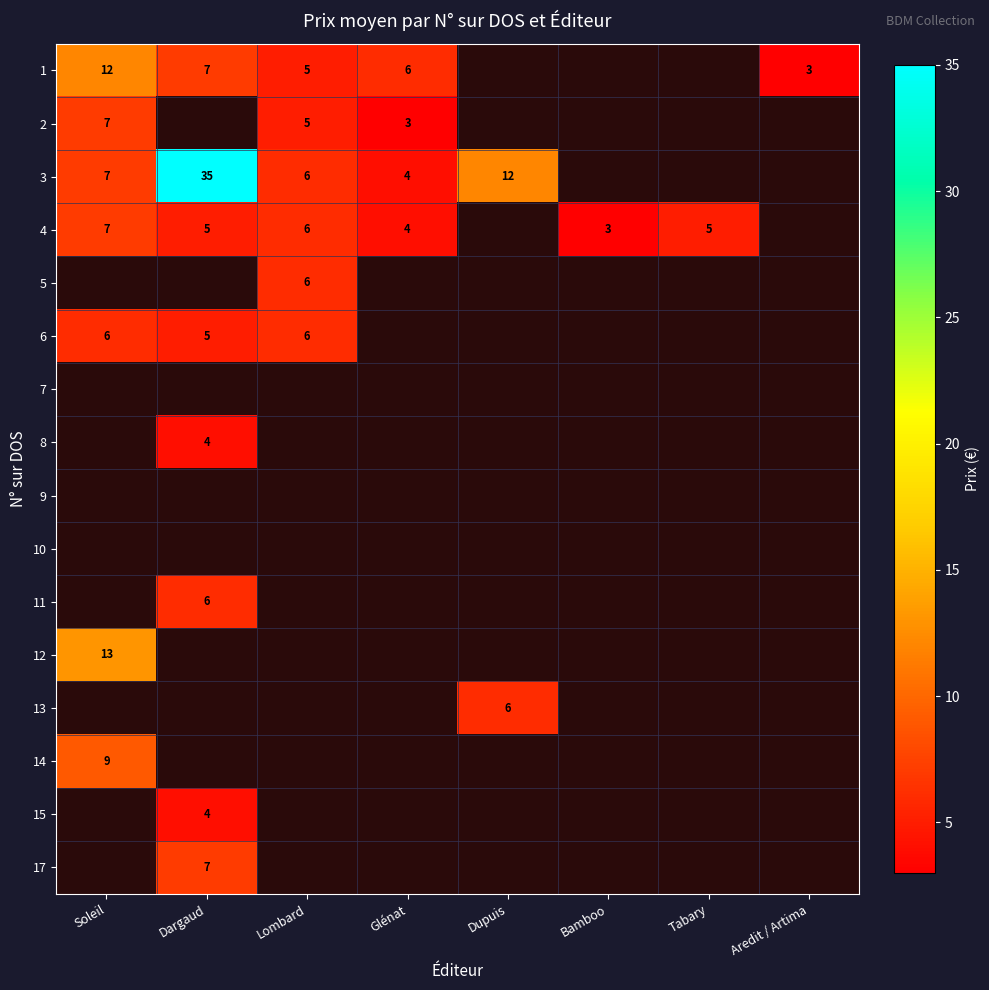

Which has a higher value, Tabary or Dargaud?

Dargaud